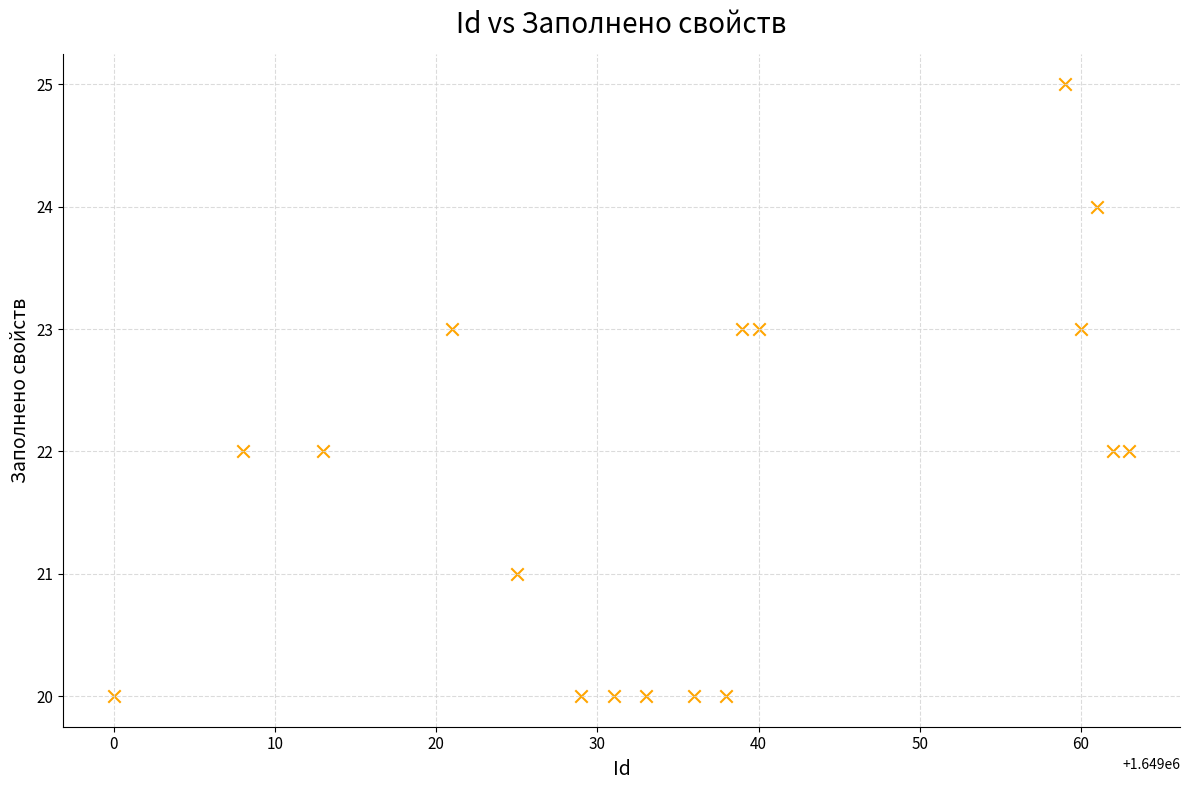

What is the range of Y values (max minus min)?

5